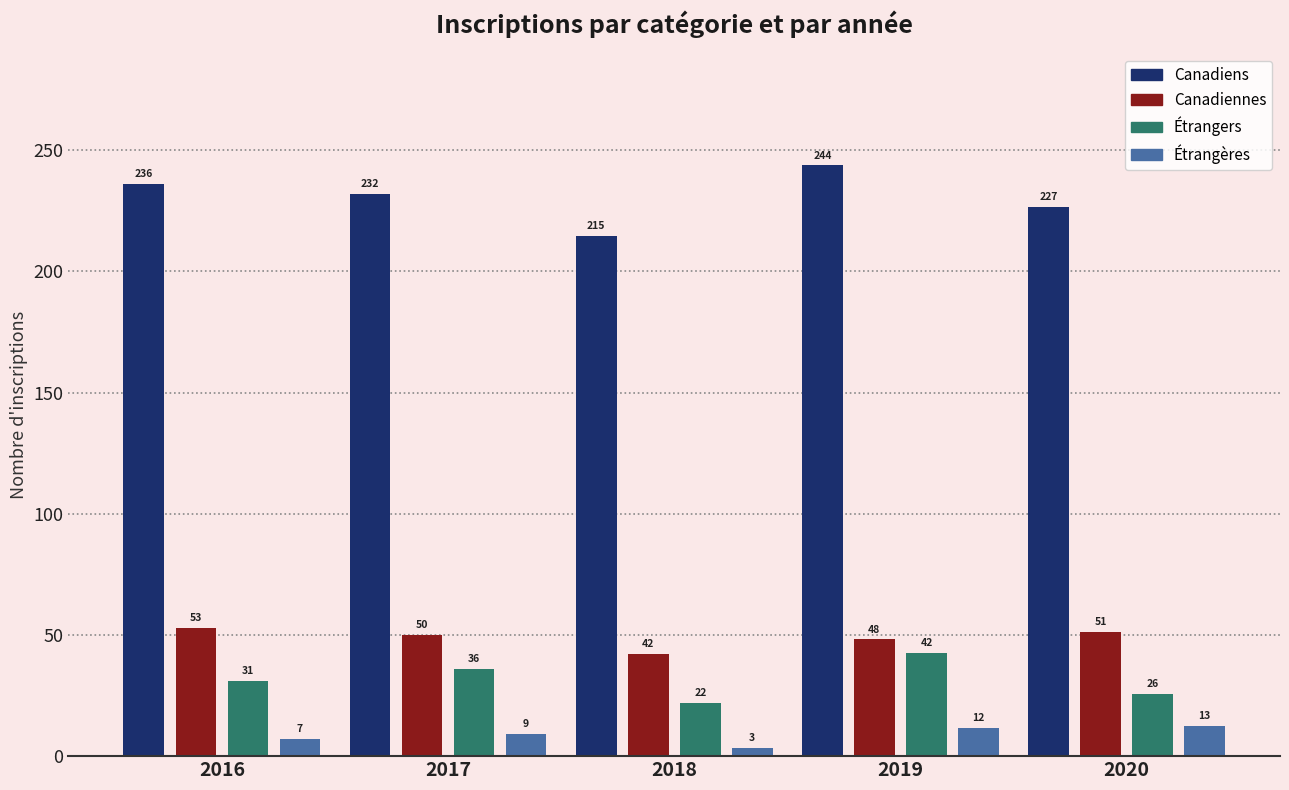

What is the greatest value displayed?

243.8